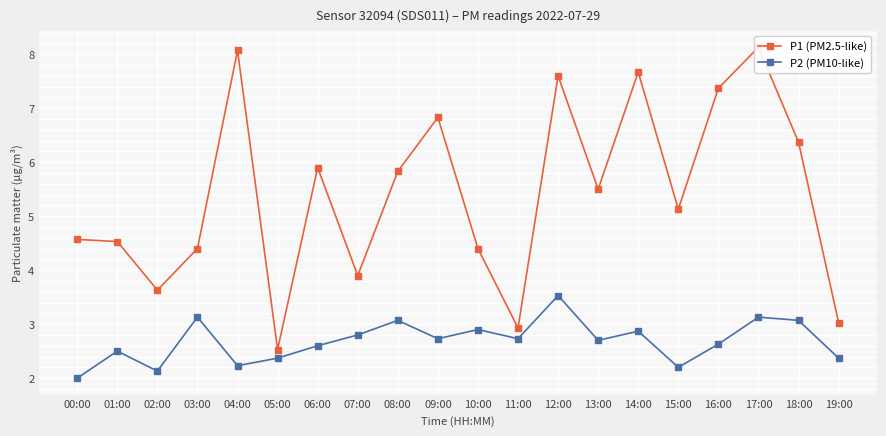

Which has a higher value, 11:00 or 10:00?

10:00